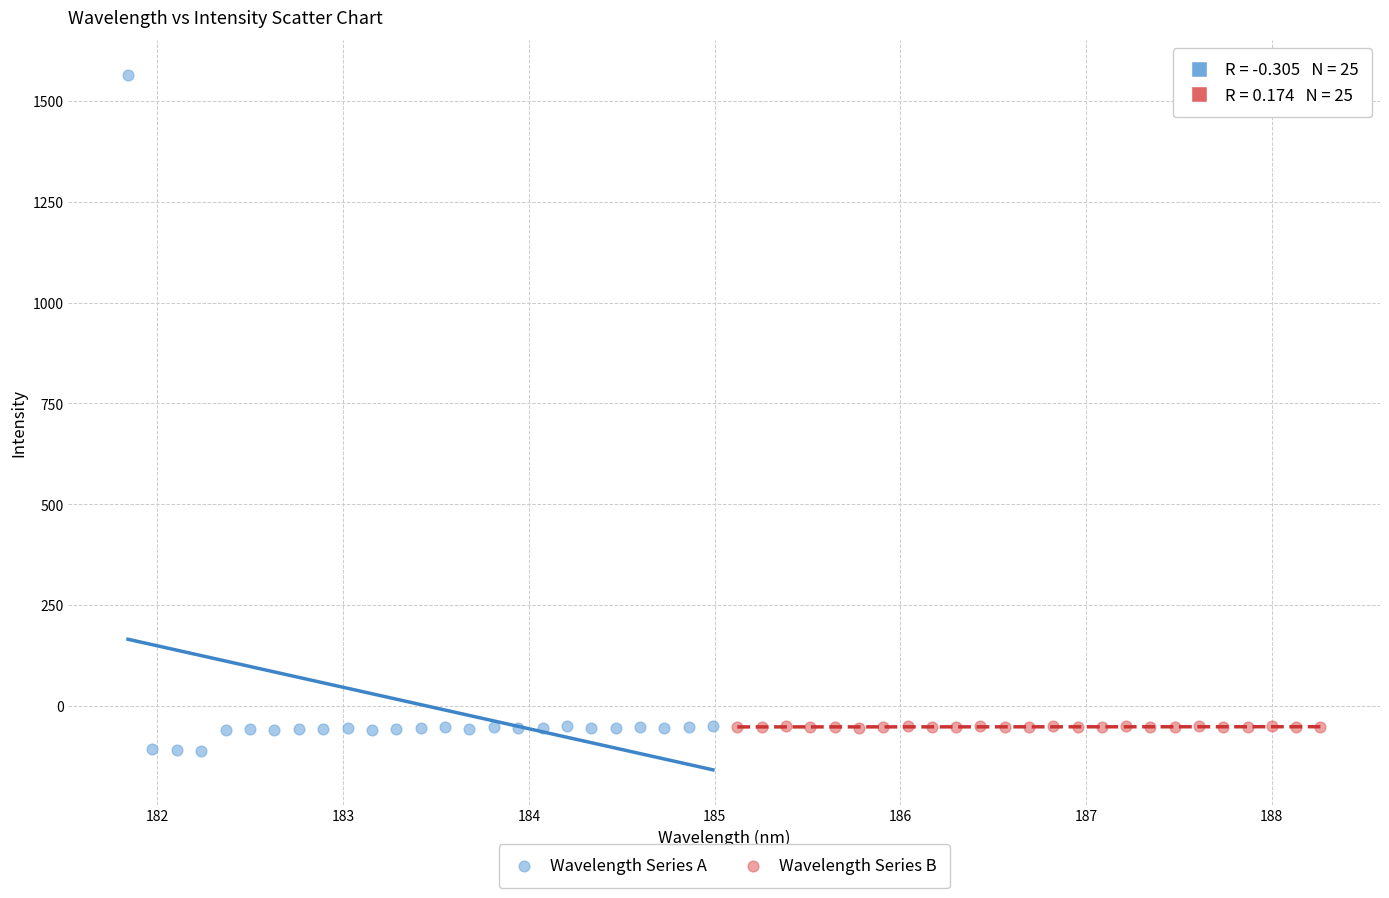

Which series has the widest spread of Y values?

Wavelength Series A